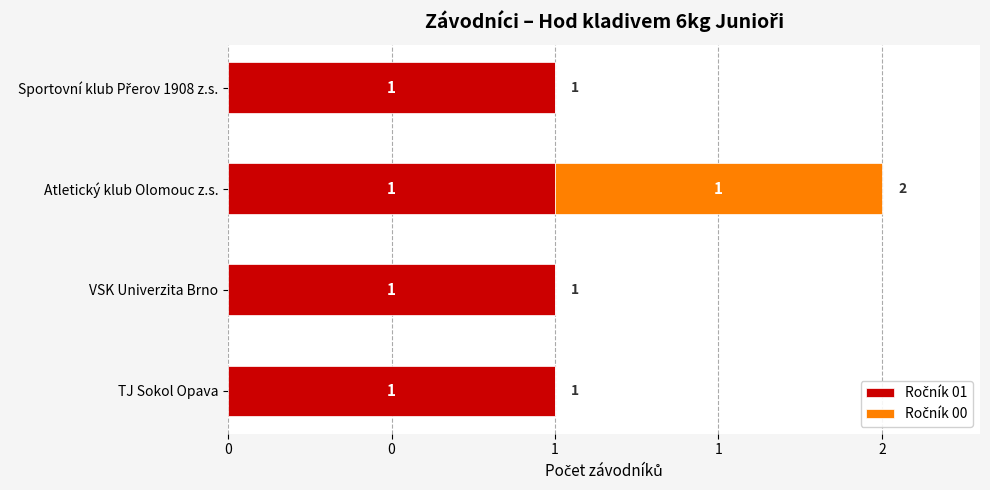

What are all the series names shown in the legend?

Ročník 01, Ročník 00